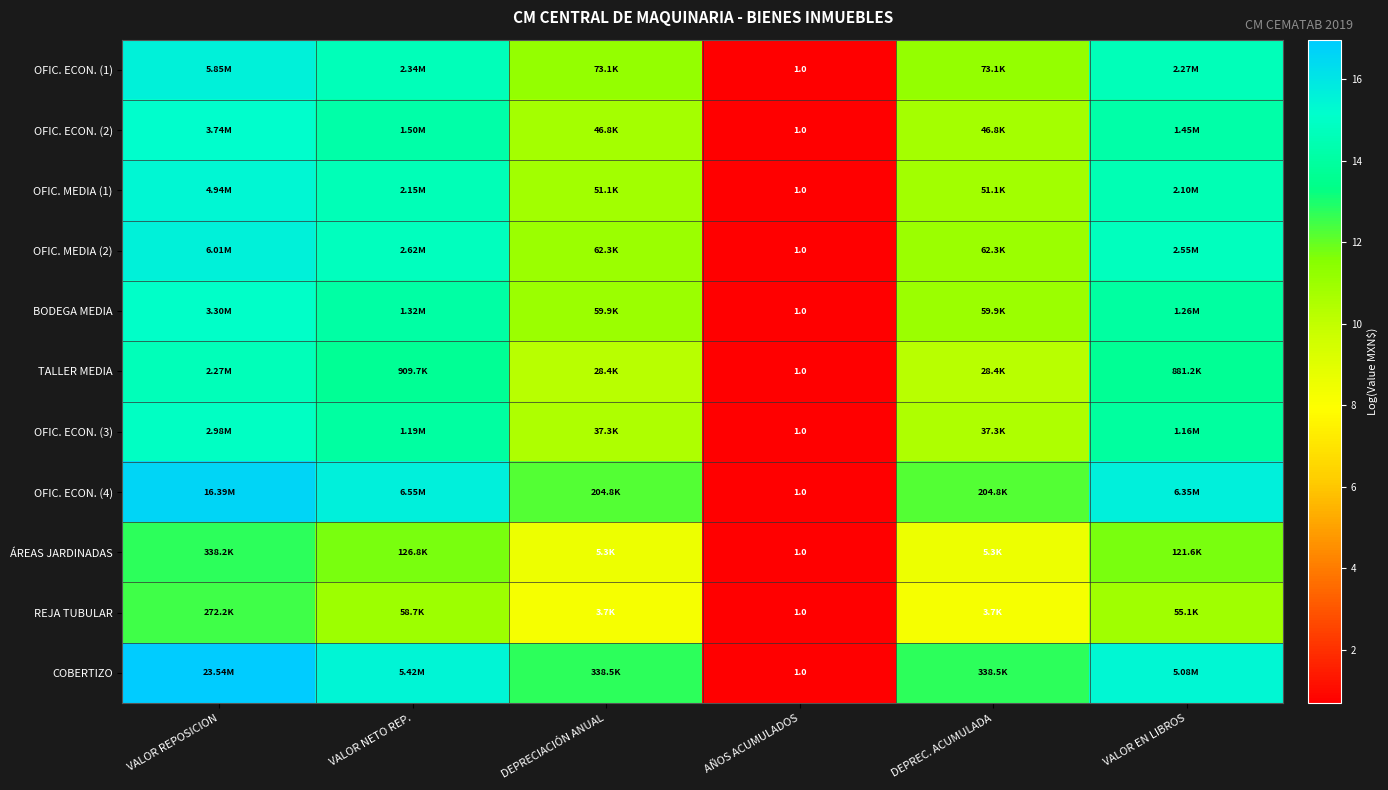

At which category is the sum across all series the highest?

VALOR REPOSICION